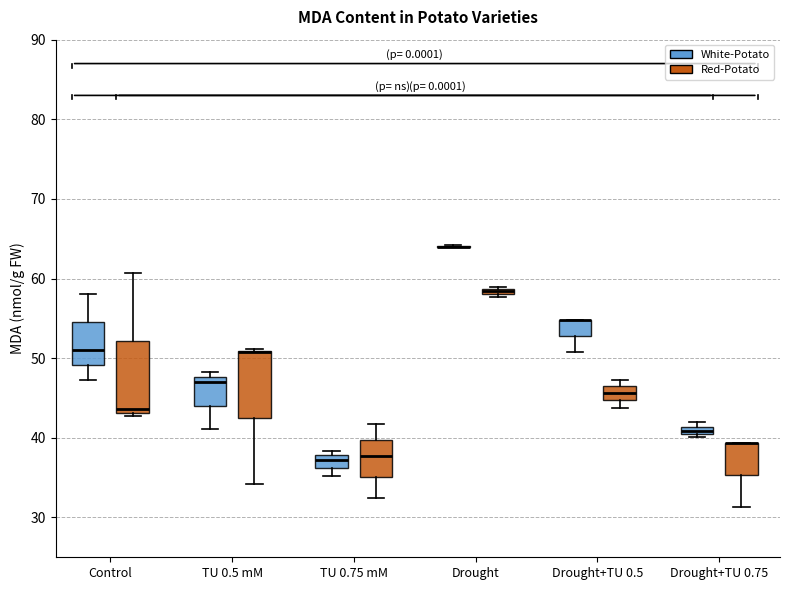

Where is the lower edge of the box for Drought+TU 0.5 (White-Potato) on the y-axis? The values are not printed on the chart, so give them approximately, as read against the axis.

53